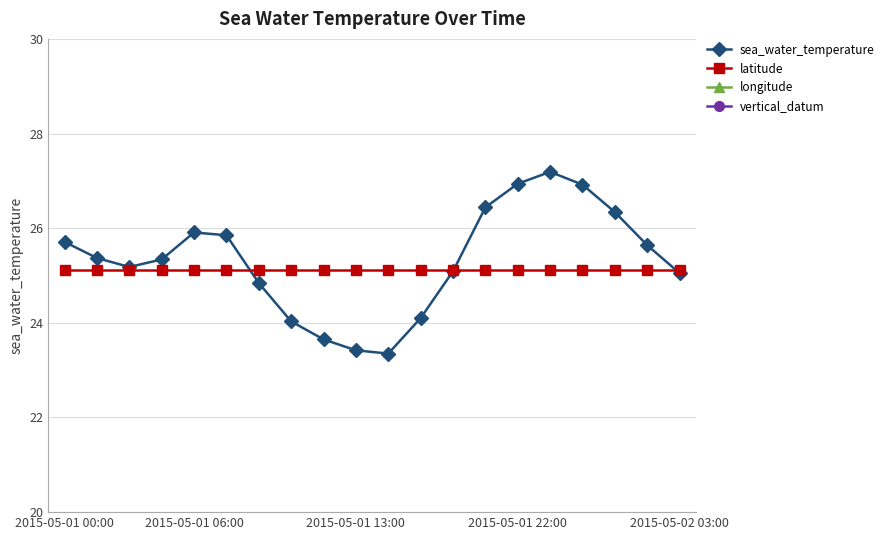

The sea_water_temperature series shows 38.5 at 2015-05-01 13:00. True or false?

False